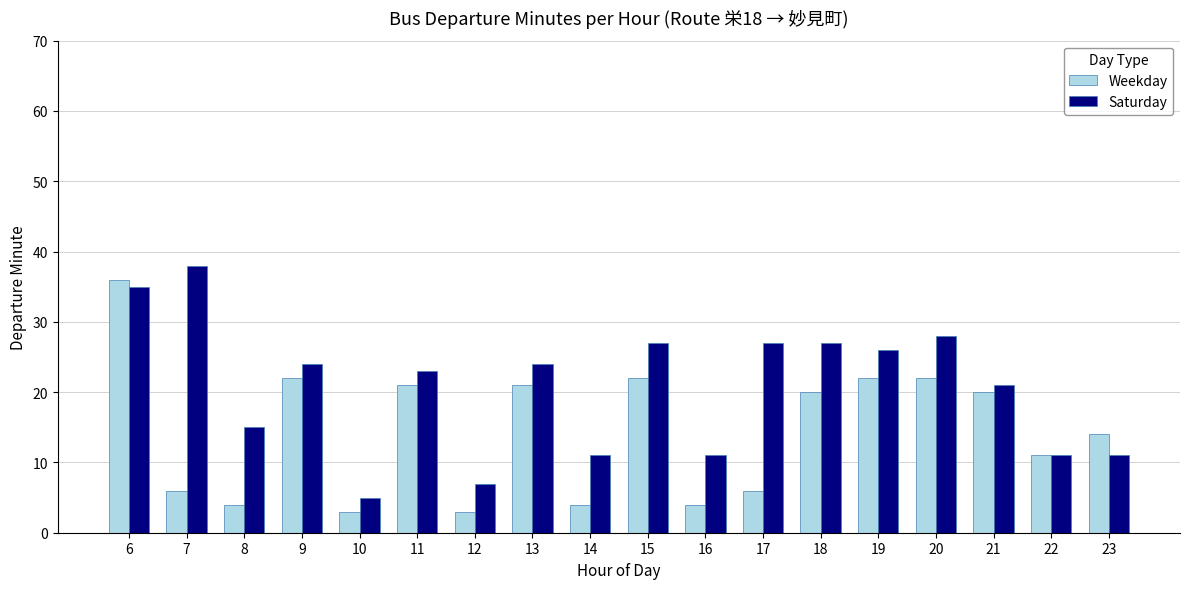

How many data points in Weekday are less than 20?

9